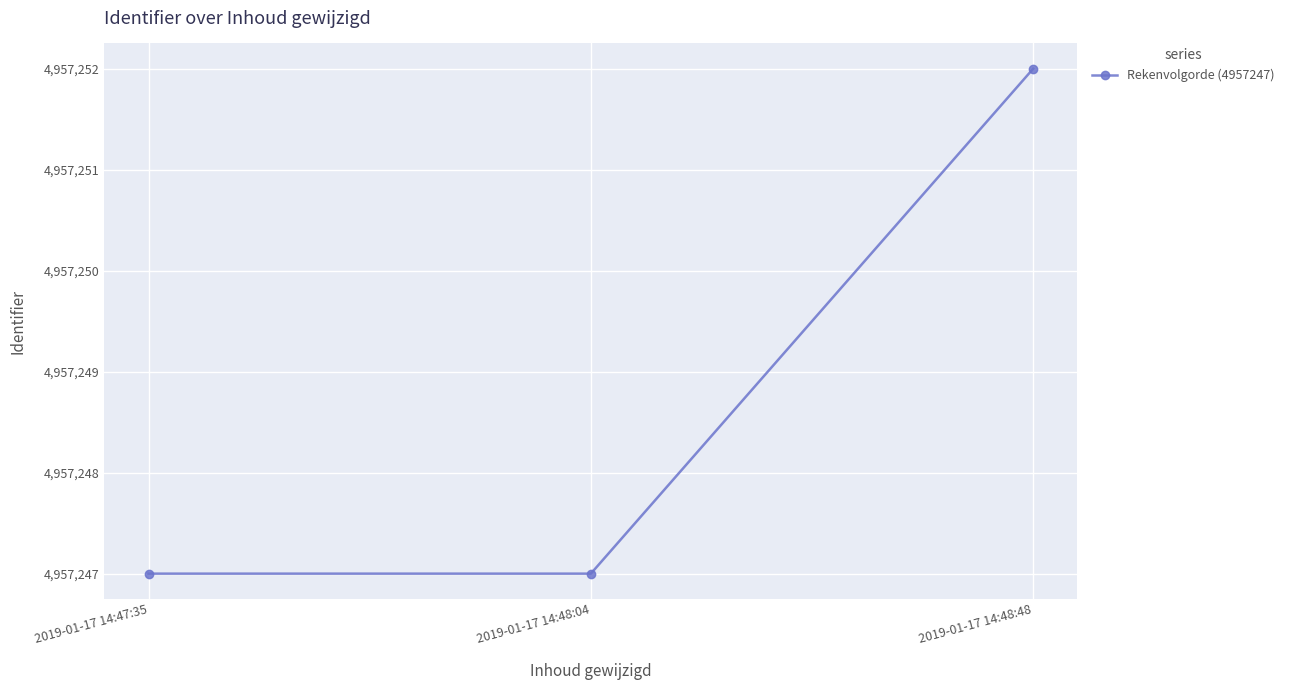

The chart shows a value of 4957247 at 2019-01-17 14:47:35. True or false?

True